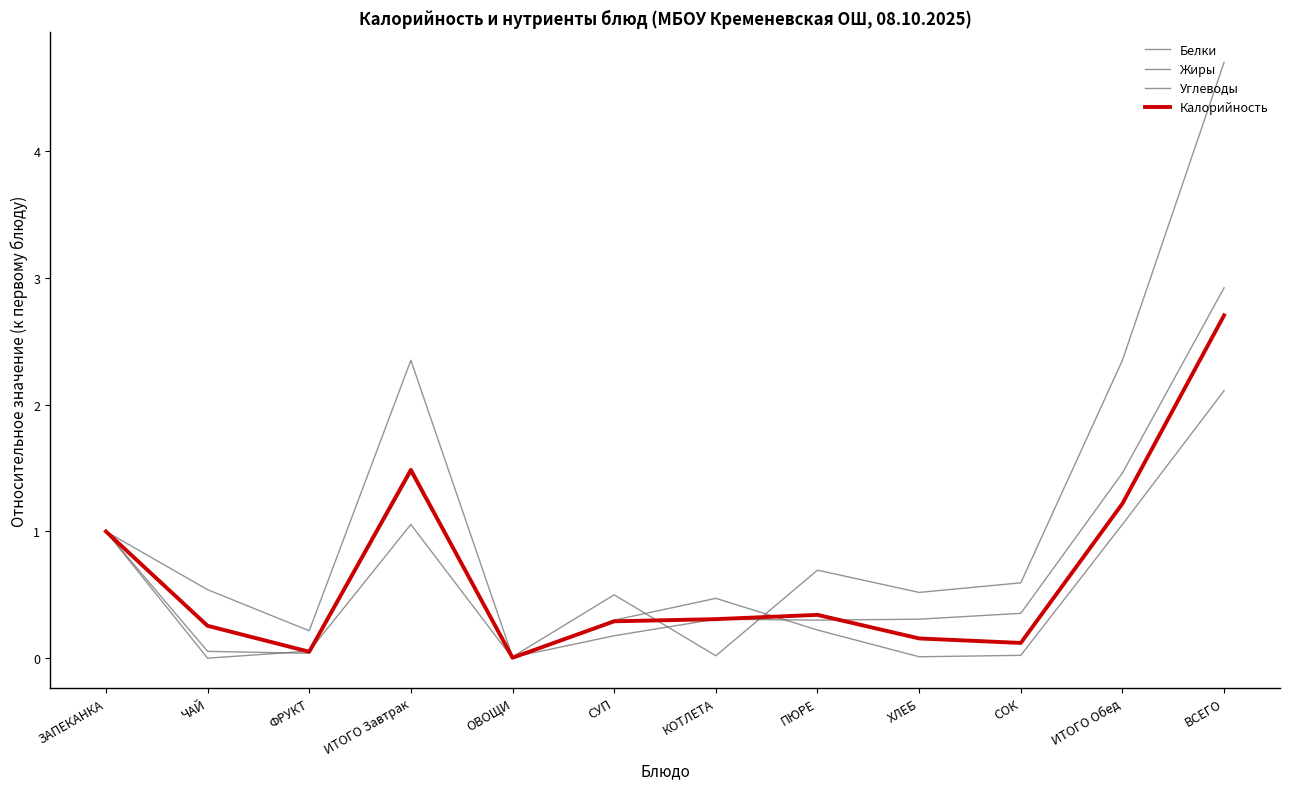

Does the chart have visible grid lines?

No